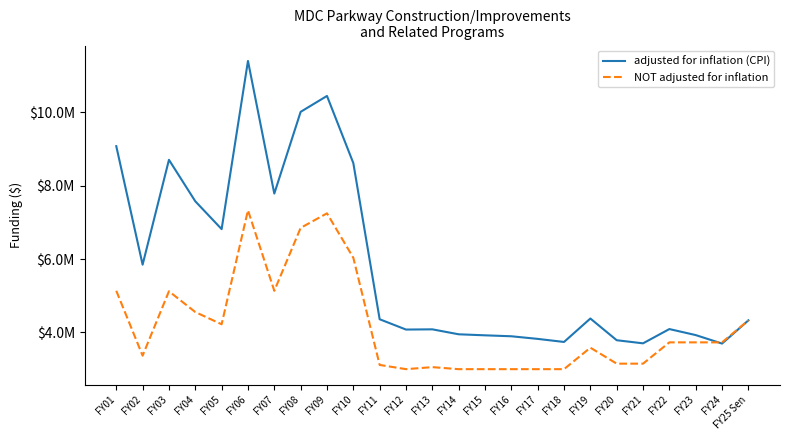

At which category is the sum across all series the highest?

FY06